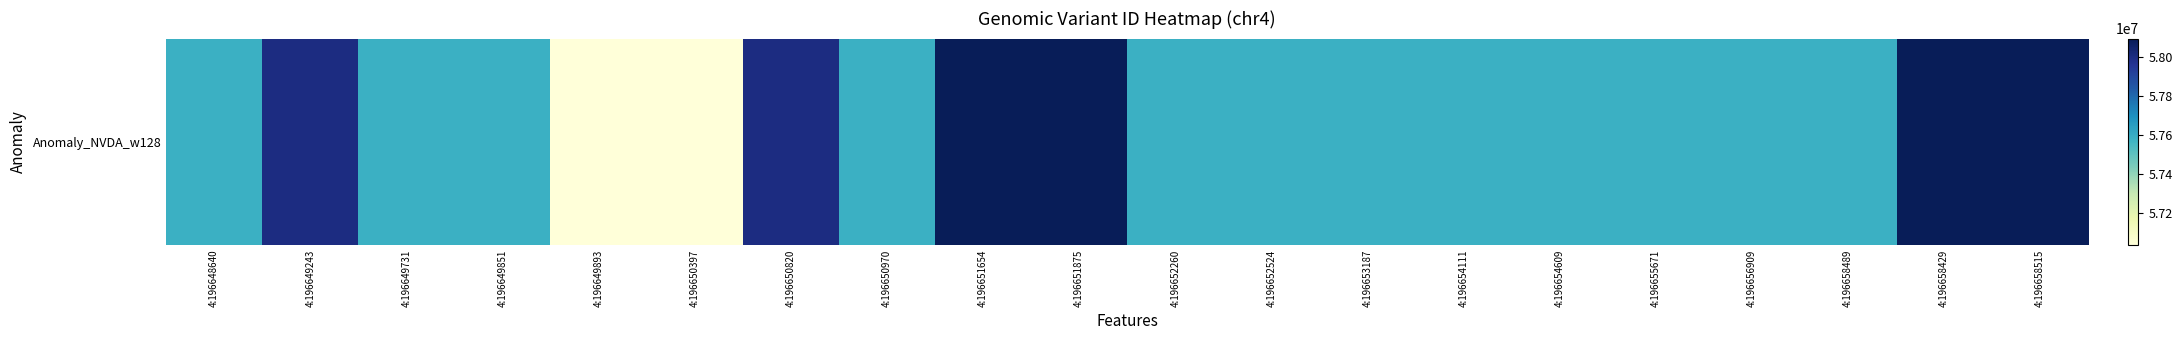

Which label corresponds to the largest value in the chart?

4:196658515